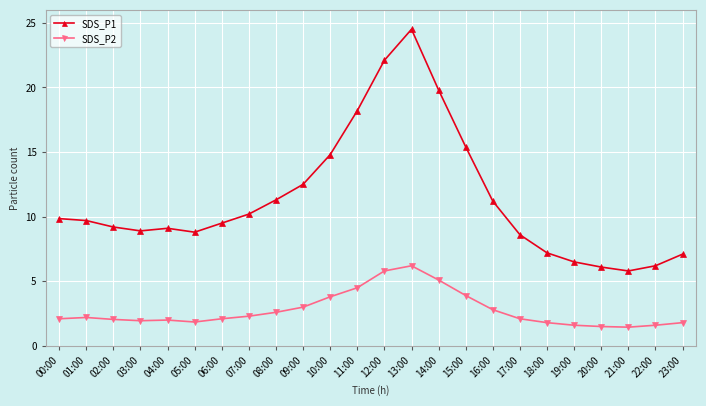

At which label does SDS_P1 first exceed 9?

00:00